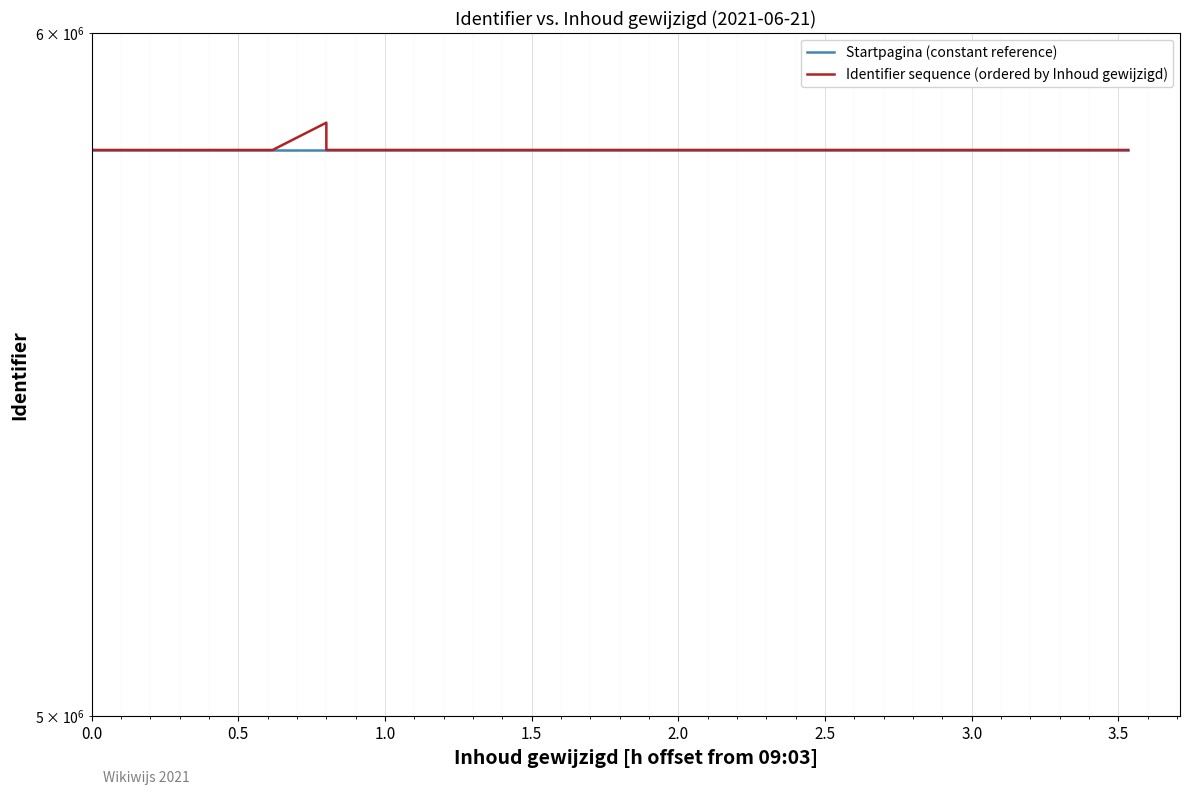

What is the maximum value for Identifier sequence (ordered by Inhoud gewijzigd)?

5857619